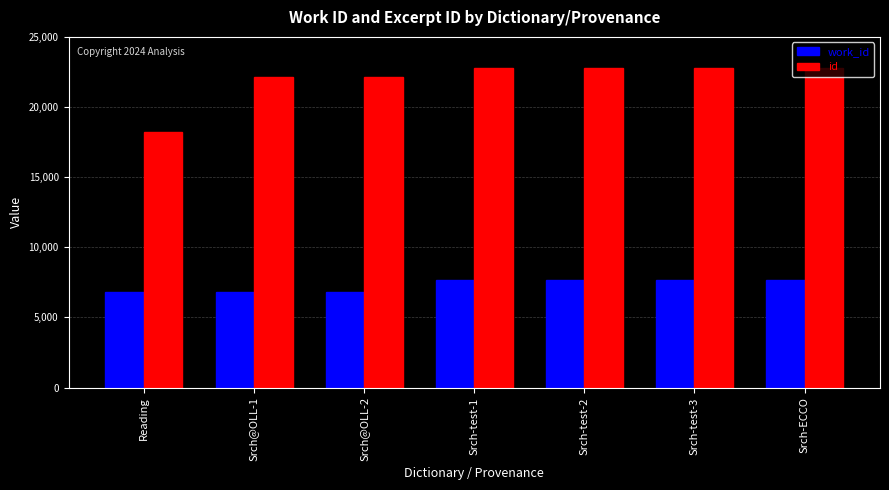

Is the value of id at Srch-ECCO greater than the value of work_id at Srch-ECCO?

Yes